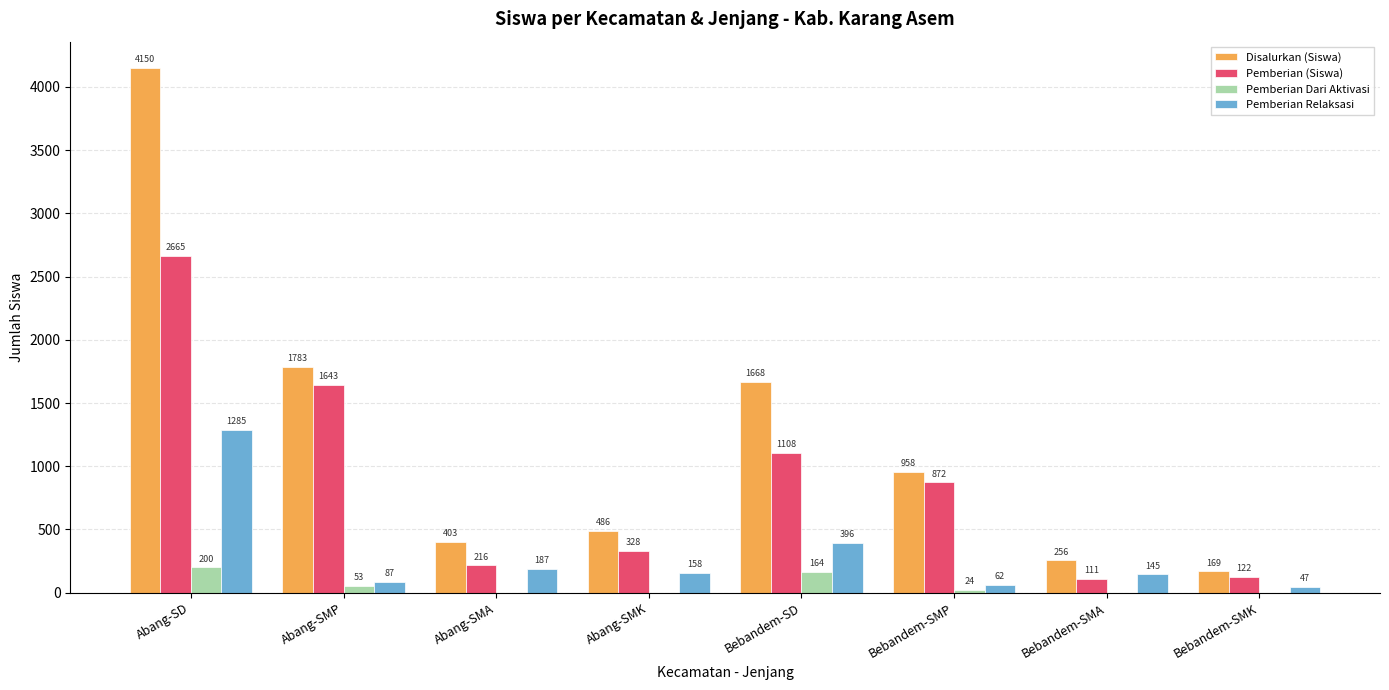

How many groups of bars are there?

8